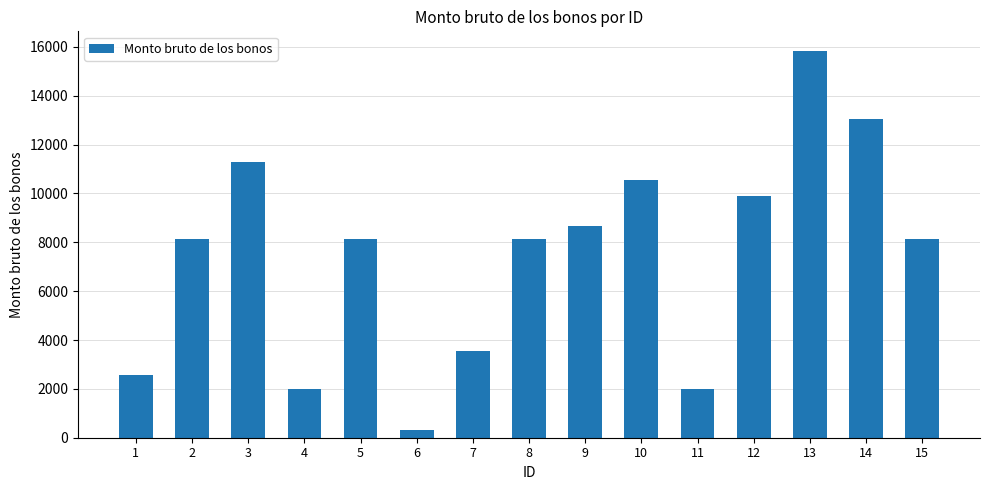

Read the value at 12.

9909.2